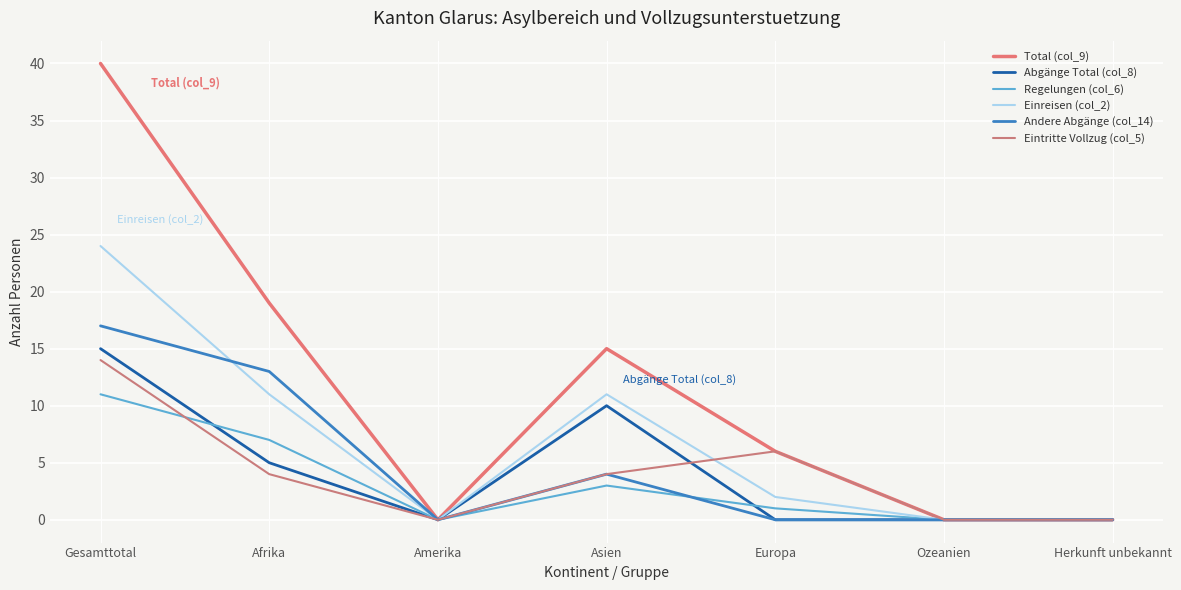

Does the chart have visible grid lines?

Yes